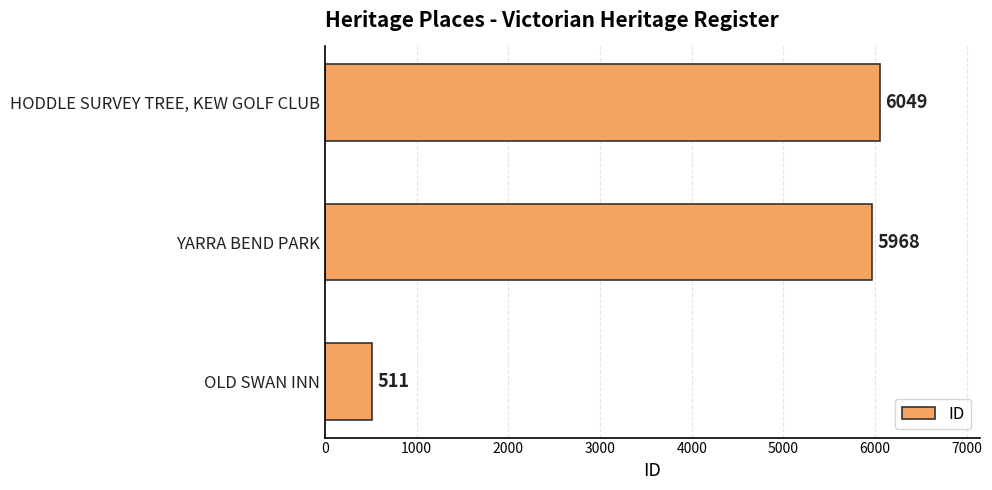

True or false: the data shows 5968 at YARRA BEND PARK.

True